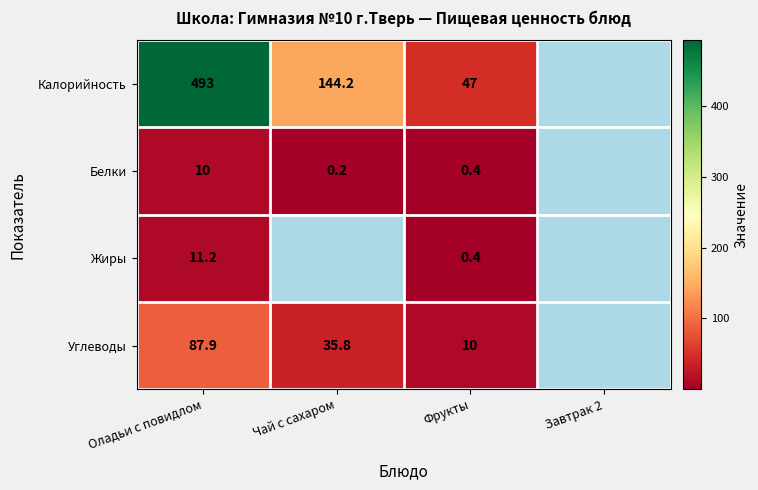

What is the difference between the Углеводы values at Фрукты and Чай с сахаром?

25.8